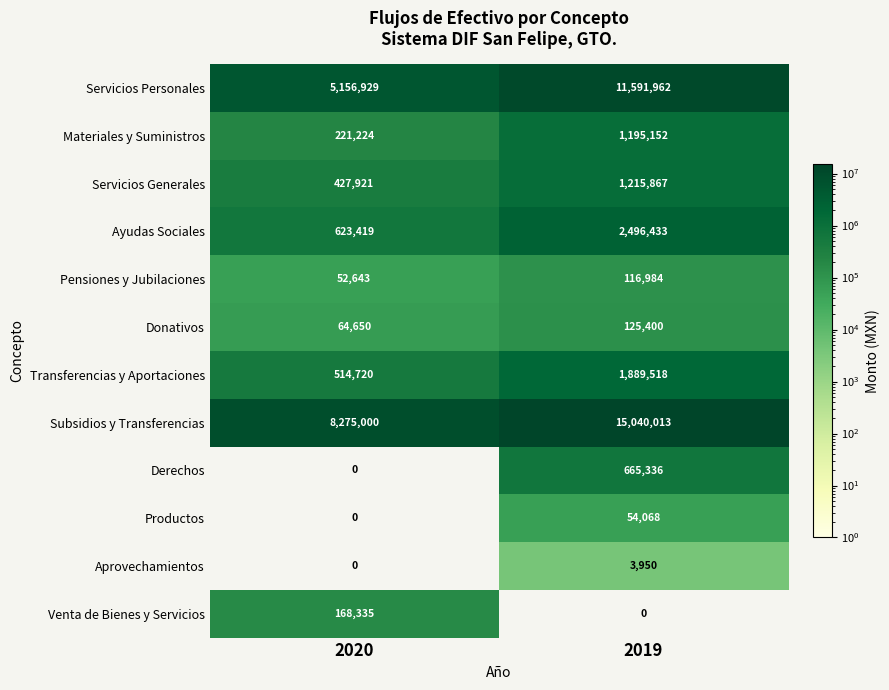

How many distinct data groups are displayed?

12